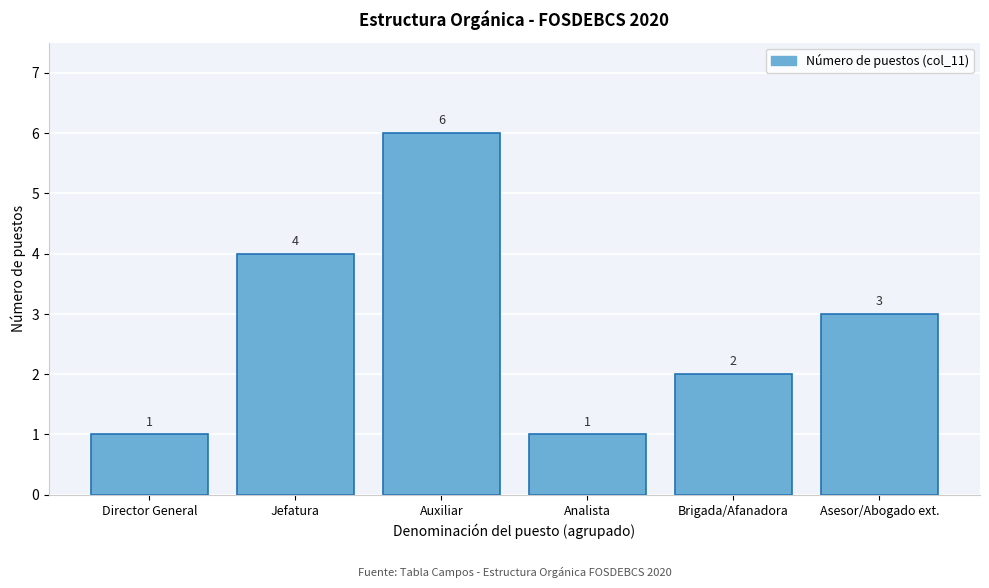

Reading left to right, what are all the values shown in this chart?

1	4	6	1	2	3